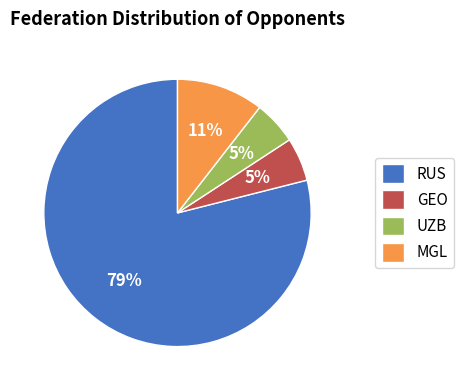

Is it true that RUS is 79% of the pie?

True